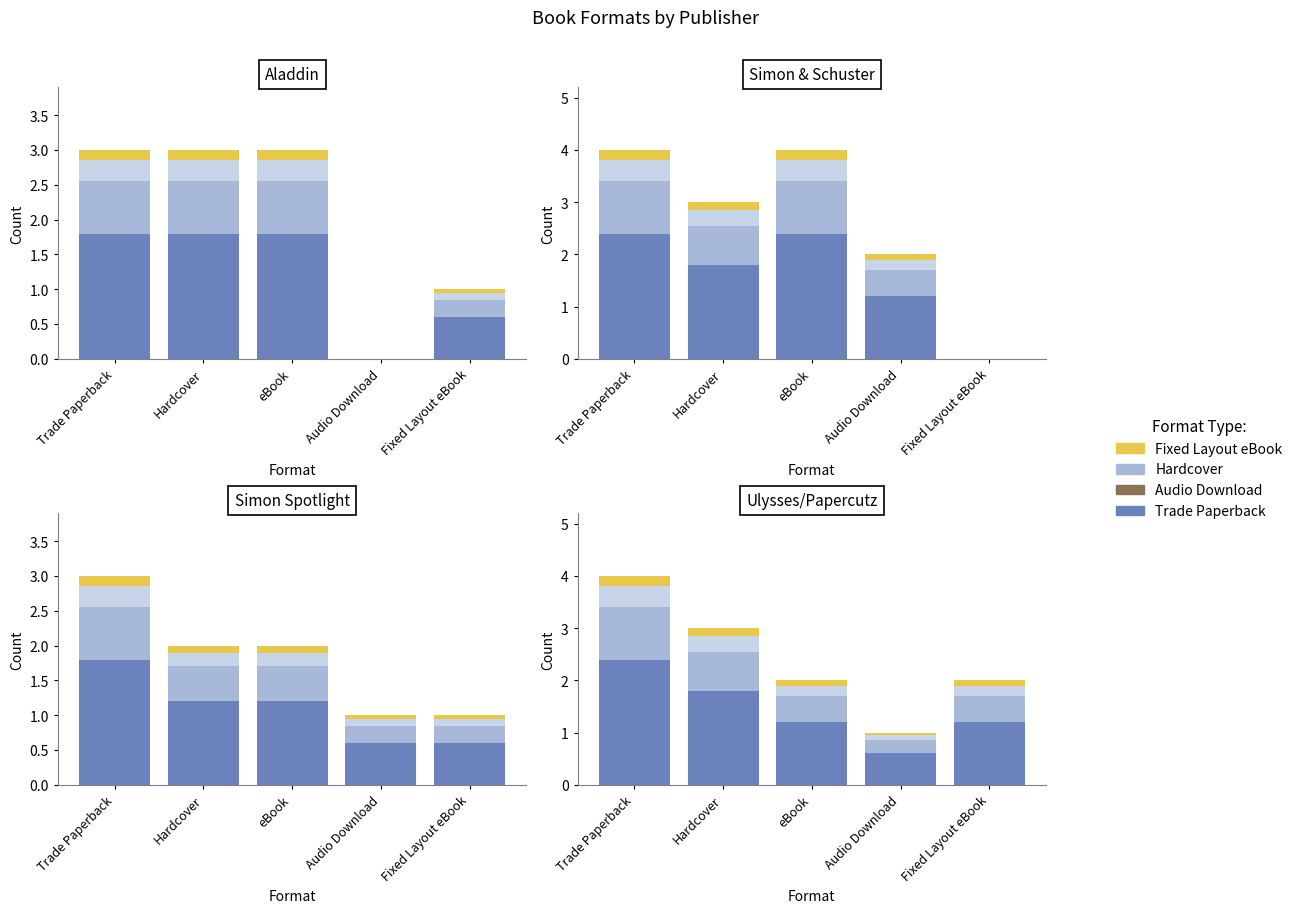

Between Trade Paperback and Hardcover, which series saw the biggest shift?

Trade Paperback